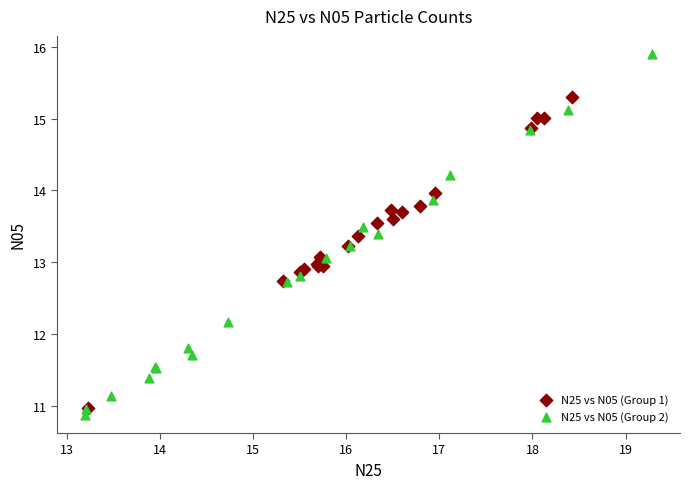

Which series reaches the minimum Y coordinate?

N25 vs N05 (Group 2)